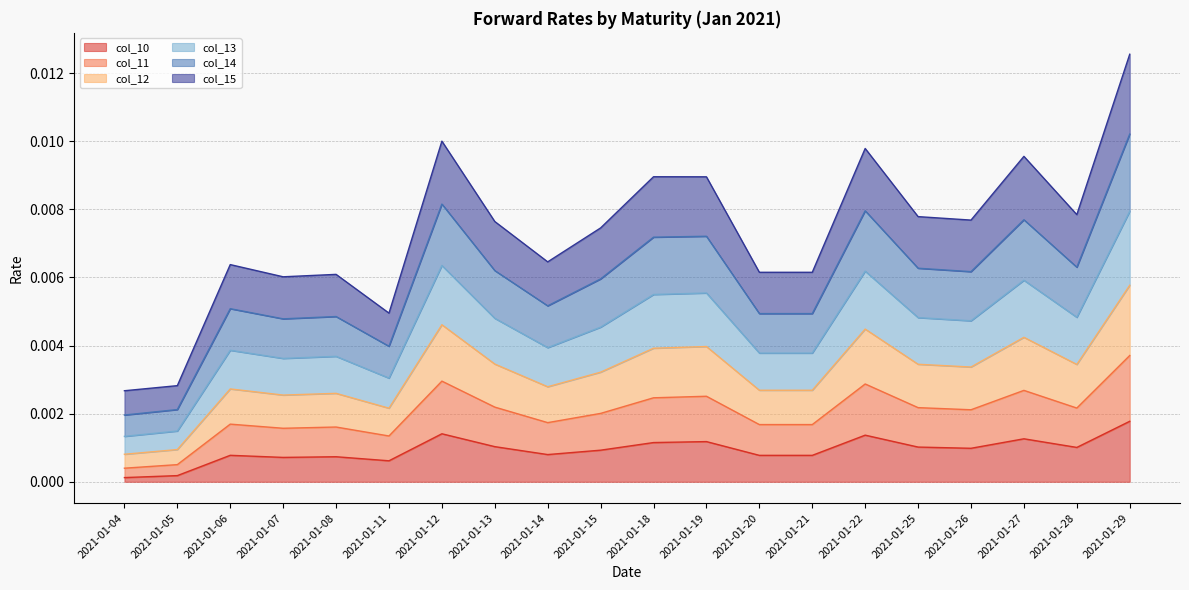

At which category is the sum across all series the highest?

2021-01-29